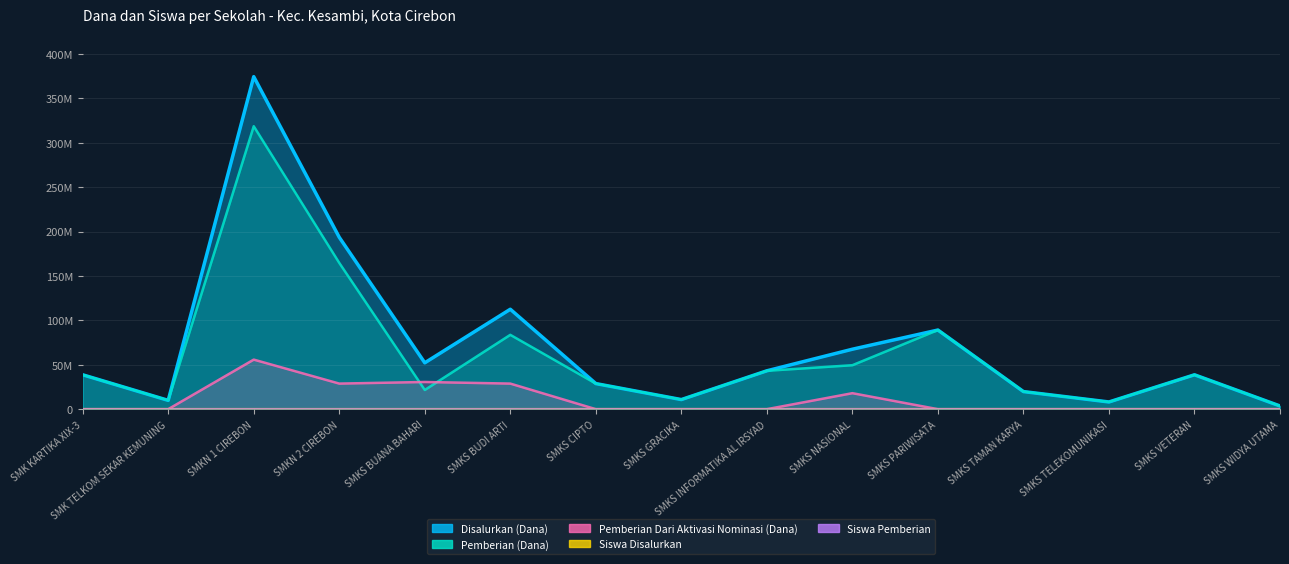

What is the value of the Siswa Pemberian point at the 4th from the left?

167